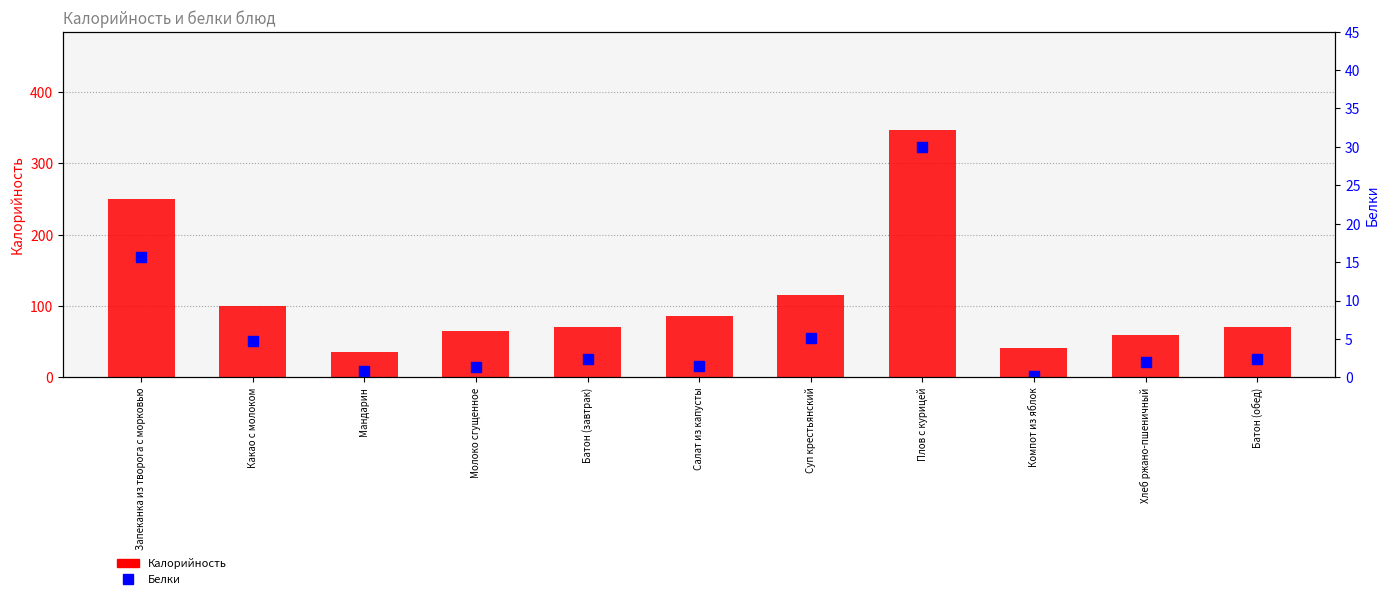

Which series changed the most between Мандарин and Компот из яблок?

Калорийность